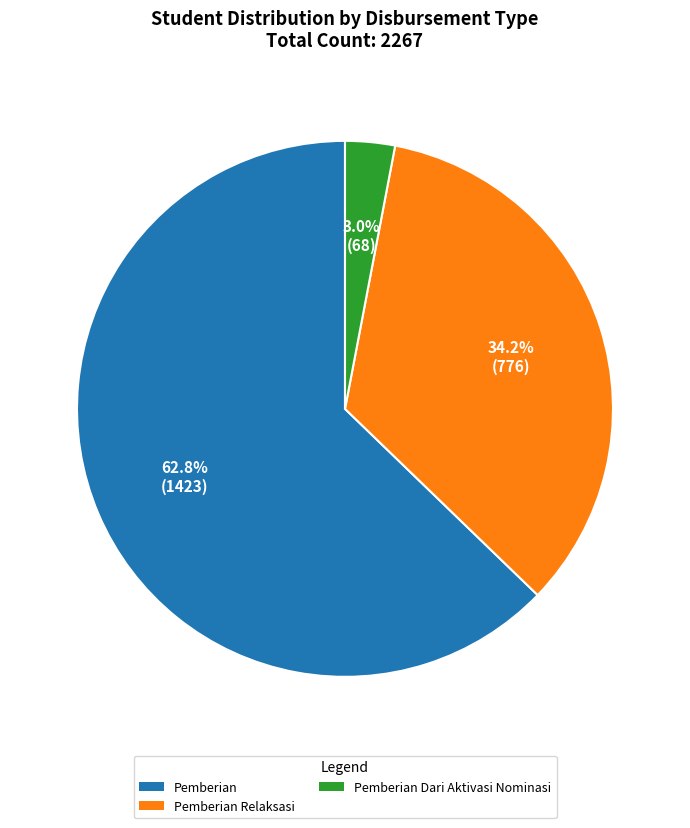

Is there any slice that represents more than half of the pie?

Yes